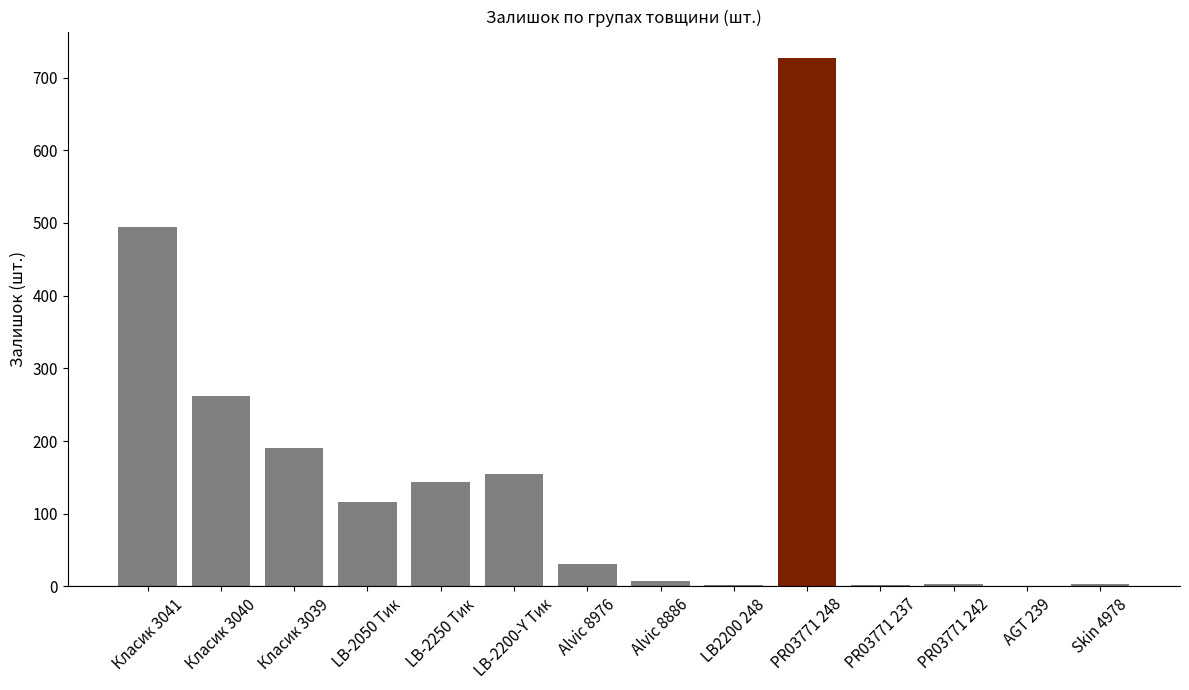

What is the sum of all values?

2139